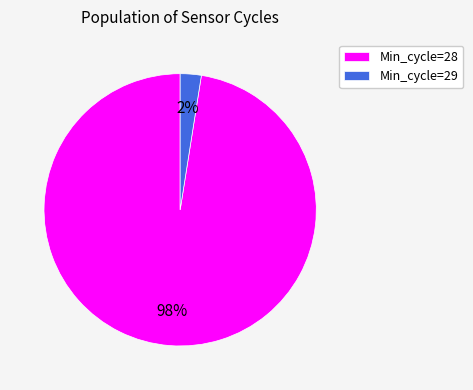

Is the sum of Min_cycle=28 and Min_cycle=29 greater than half?

Yes